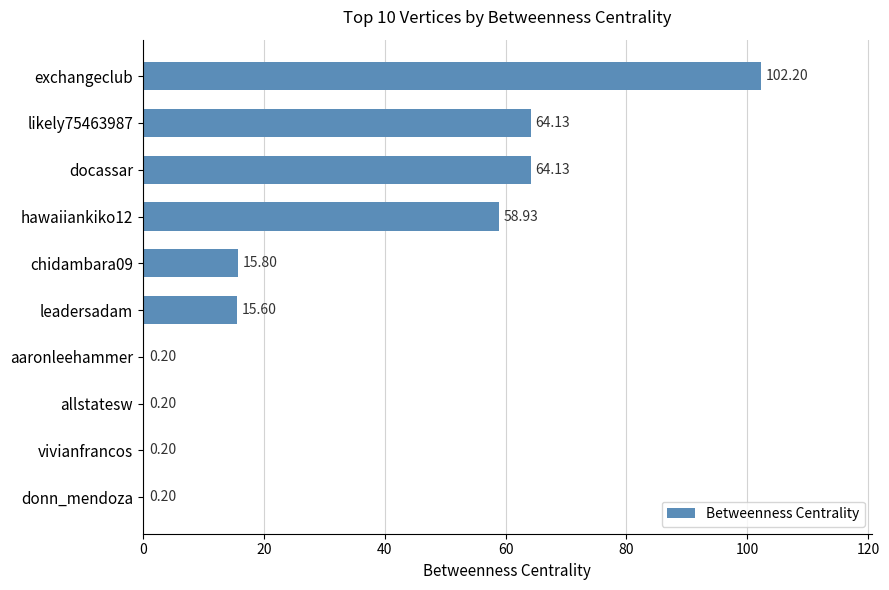

What is the sum of the values at chidambara09 and aaronleehammer?

16.0